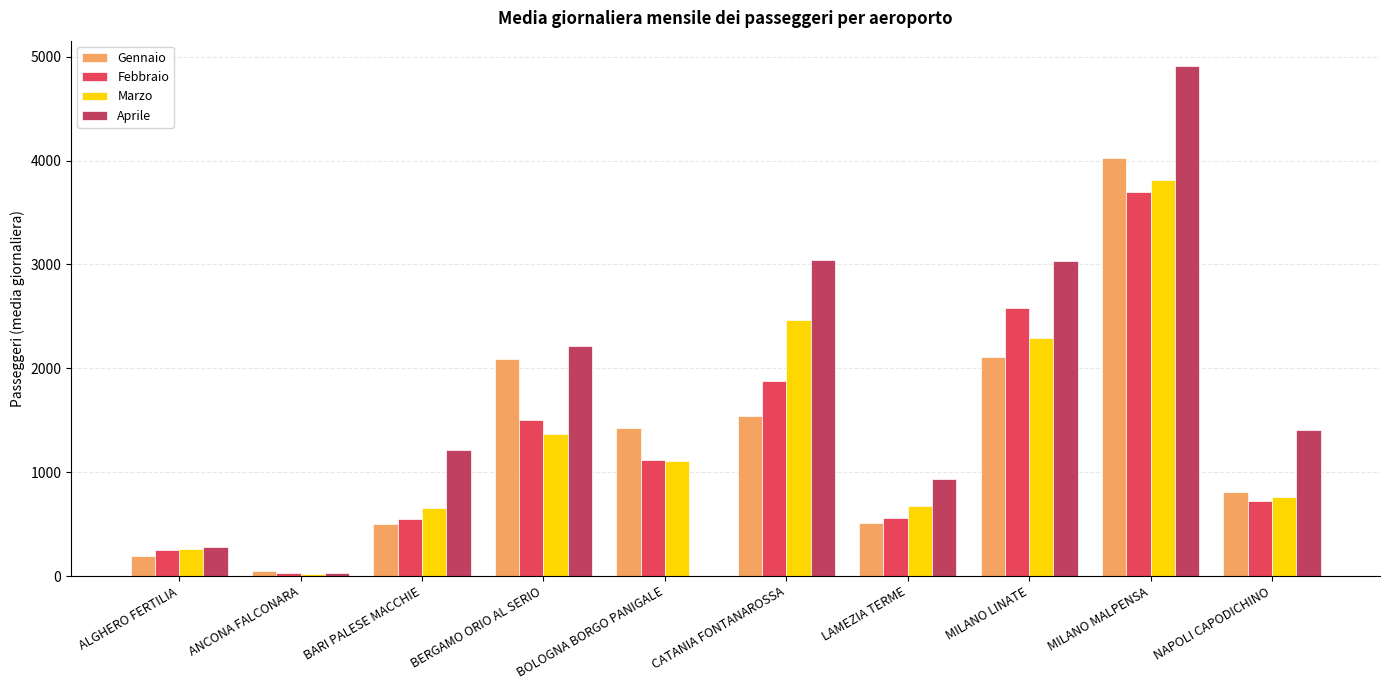

Which series has the widest spread of values?

Aprile